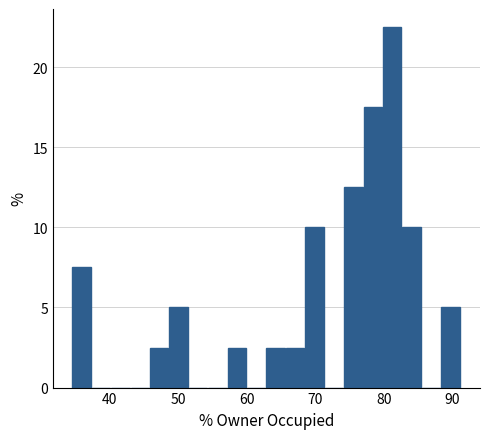

Around what value on the x-axis is the tallest bar? Give the approximate position of its centre, as read against the axis.

81